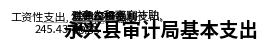

What is the largest slice in the pie chart?

工资性支出